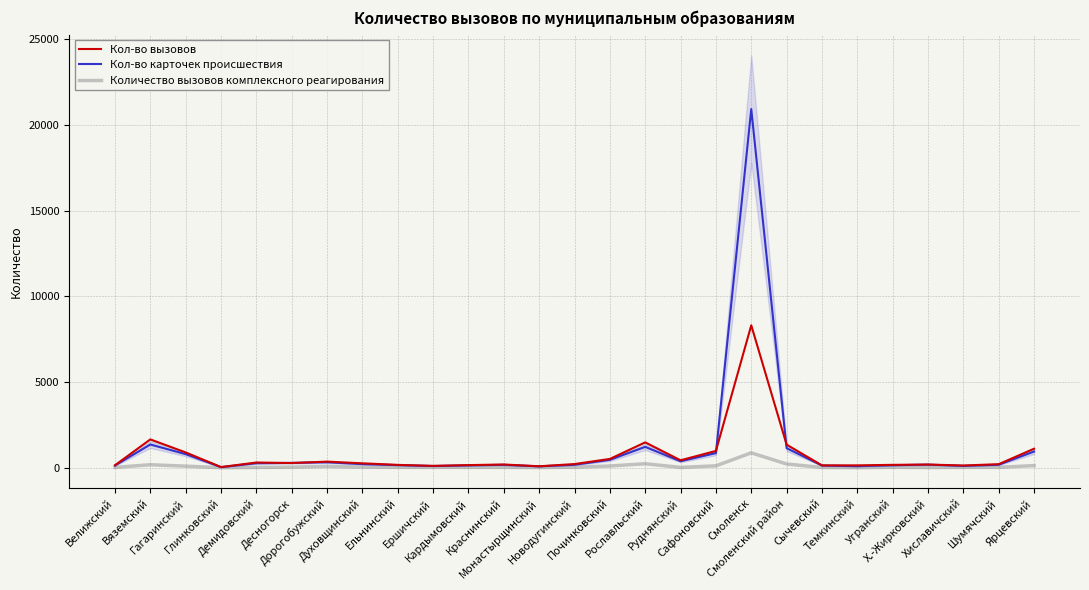

Reading left to right, what are all the values shown in this chart?

Кол-во вызовов: Велижский=146	Вяземский=1652	Гагаринский=893	Глинковский=40	Демидовский=305	Десногорск=275	Дорогобужский=357	Духовщинский=258	Ельнинский=167	Ершичский=109	Кардымовский=154	Краснинский=190	Монастырщинский=85	Новодугинский=215	Починковский=514	Рославльский=1479	Руднянский=435	Сафоновский=981	Смоленск=8307	Смоленский район=1348	Сычевский=138	Темкинский=139	Угранский=169	Х.-Жирковский=187	Хиславичский=131	Шумячский=208	Ярцевский=1109
Кол-во карточек происшествия: Велижский=130	Вяземский=1356	Гагаринский=794	Глинковский=35	Демидовский=263	Десногорск=283	Дорогобужский=319	Духовщинский=212	Ельнинский=153	Ершичский=101	Кардымовский=138	Краснинский=169	Монастырщинский=82	Новодугинский=172	Починковский=462	Рославльский=1218	Руднянский=378	Сафоновский=854	Смоленск=20917	Смоленский район=1143	Сычевский=129	Темкинский=91	Угранский=145	Х.-Жирковский=183	Хиславичский=107	Шумячский=174	Ярцевский=945
Количество вызовов комплексного реагирования: Велижский=20	Вяземский=176	Гагаринский=92	Глинковский=4	Демидовский=19	Десногорск=37	Дорогобужский=74	Духовщинский=36	Ельнинский=26	Ершичский=24	Кардымовский=23	Краснинский=24	Монастырщинский=12	Новодугинский=30	Починковский=101	Рославльский=233	Руднянский=21	Сафоновский=111	Смоленск=869	Смоленский район=218	Сычевский=17	Темкинский=4	Угранский=28	Х.-Жирковский=13	Хиславичский=23	Шумячский=26	Ярцевский=124